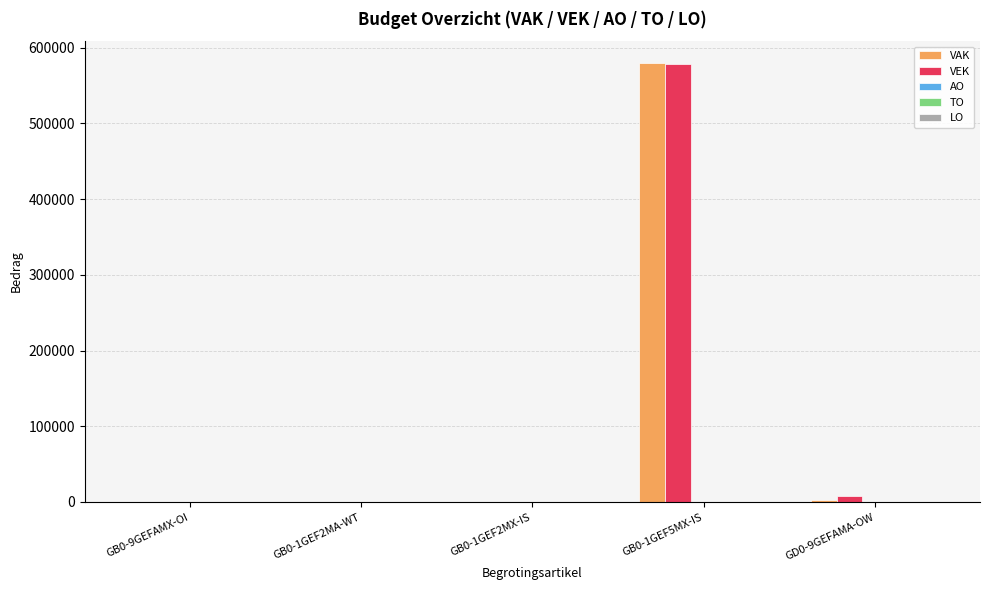

Between GB0-1GEF2MX-IS and GB0-1GEF5MX-IS, which series saw the biggest shift?

VAK